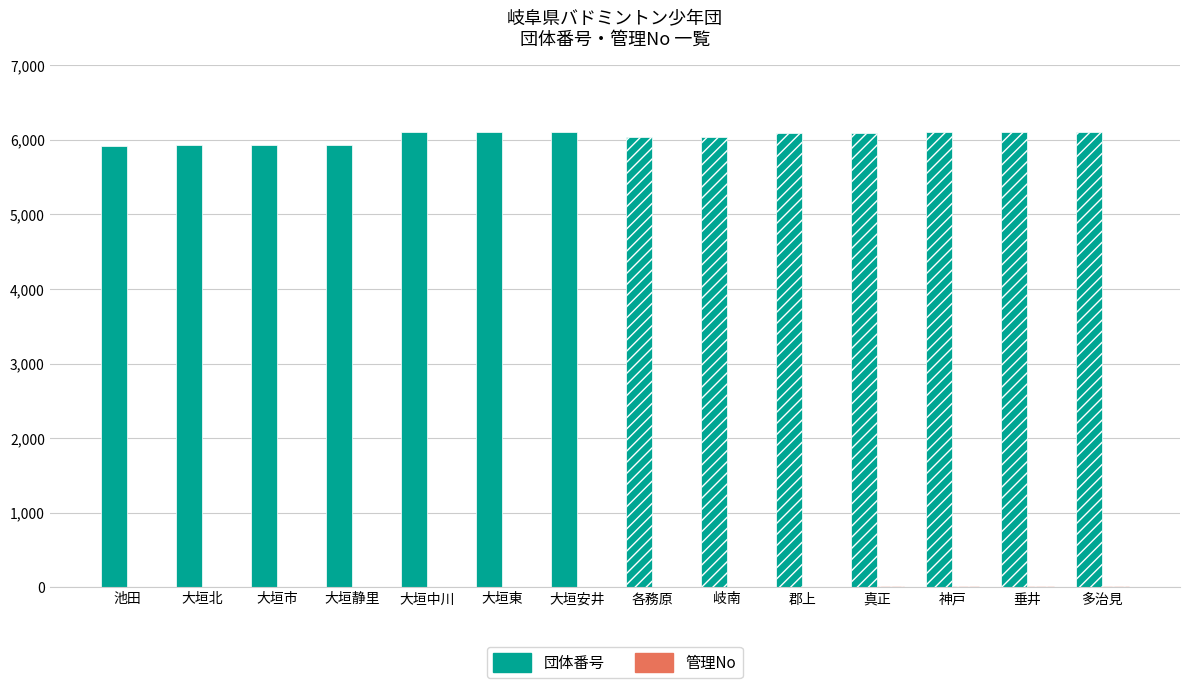

Is it true that 団体番号 equals 1496 at 岐南?

False